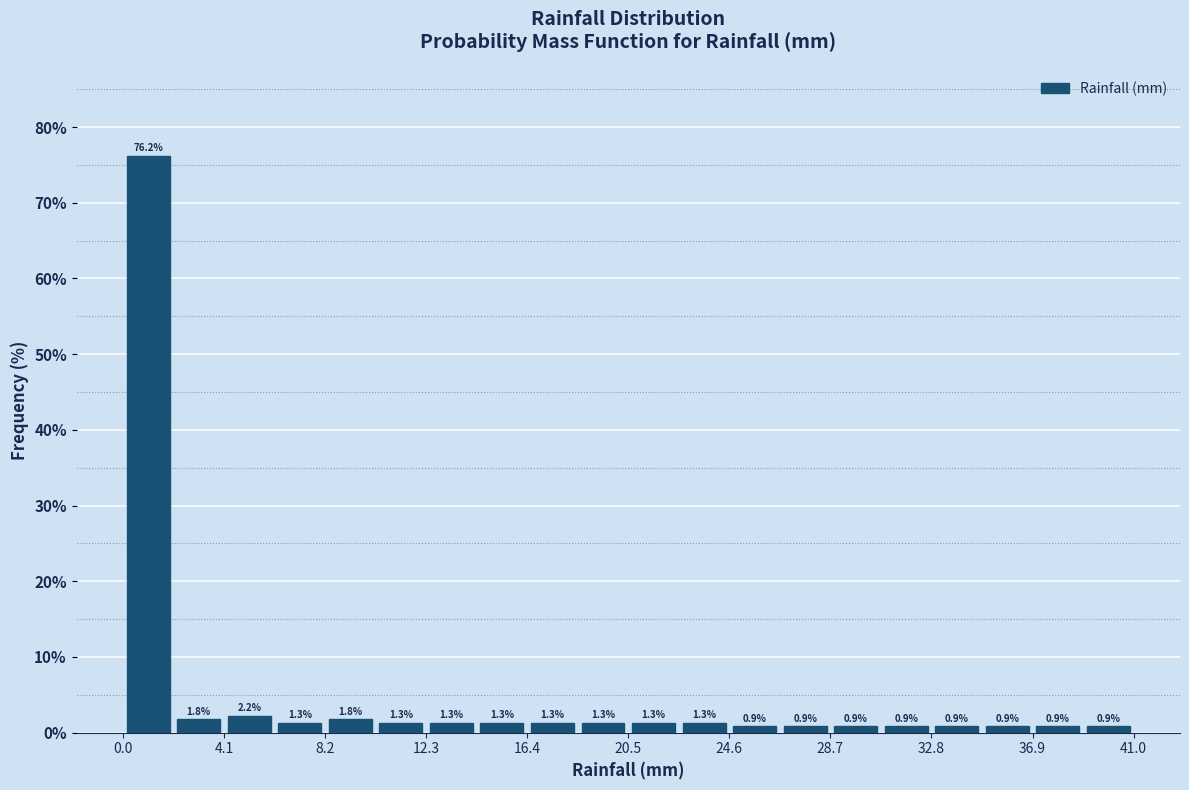

Reading left to right, list every bar in this chart as the range it spans on the x-axis followed by its height. The bar edges are not printed on the chart, so give them approximately, as read against the axis.

0.00 to 2.05: 76.2
2.05 to 4.10: 1.8
4.10 to 6.15: 2.2
6.15 to 8.20: 1.3
8.20 to 10.25: 1.8
10.25 to 12.30: 1.3
12.30 to 14.35: 1.3
14.35 to 16.40: 1.3
16.40 to 18.45: 1.3
18.45 to 20.50: 1.3
20.50 to 22.55: 1.3
22.55 to 24.60: 1.3
24.60 to 26.65: 0.9
26.65 to 28.70: 0.9
28.70 to 30.75: 0.9
30.75 to 32.80: 0.9
32.80 to 34.85: 0.9
34.85 to 36.90: 0.9
36.90 to 38.95: 0.9
38.95 to 41.00: 0.9